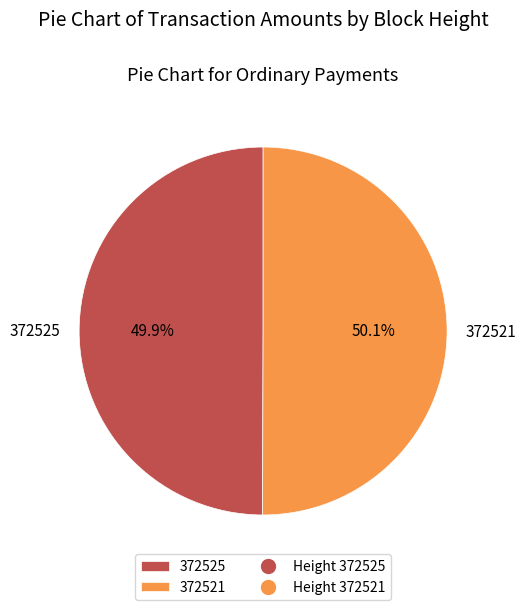

How much of the chart is everything except 372525?

50.1%